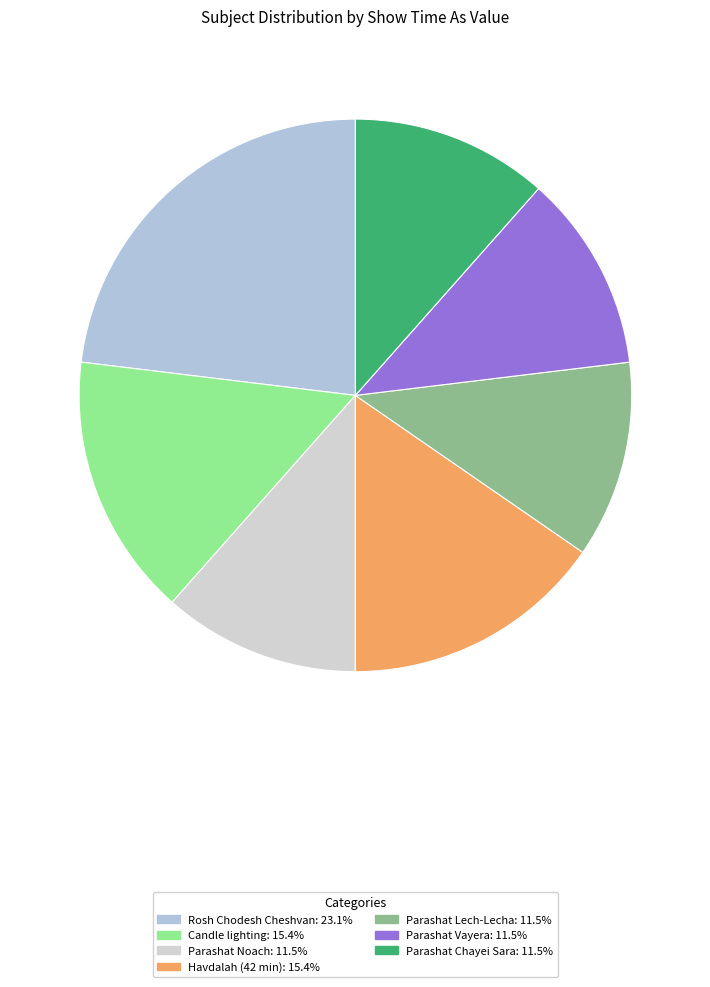

To the nearest percent, what is the difference between the largest and smallest slice percentages?

12%